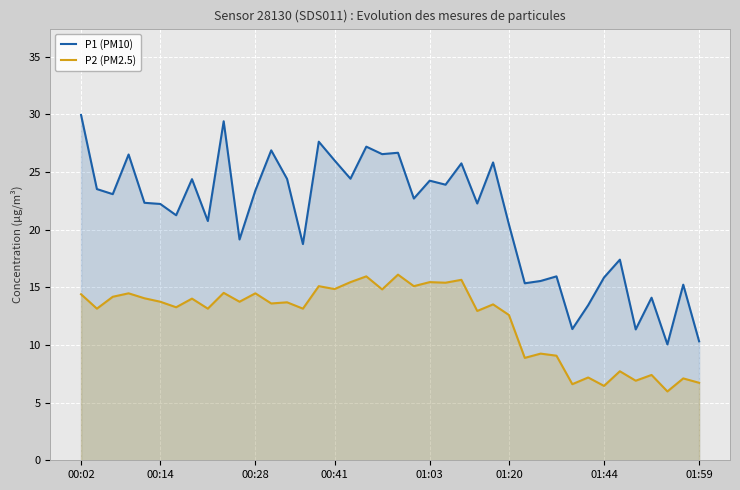

List the series in order of their peak value, highest first.

P1 (PM10), P2 (PM2.5)